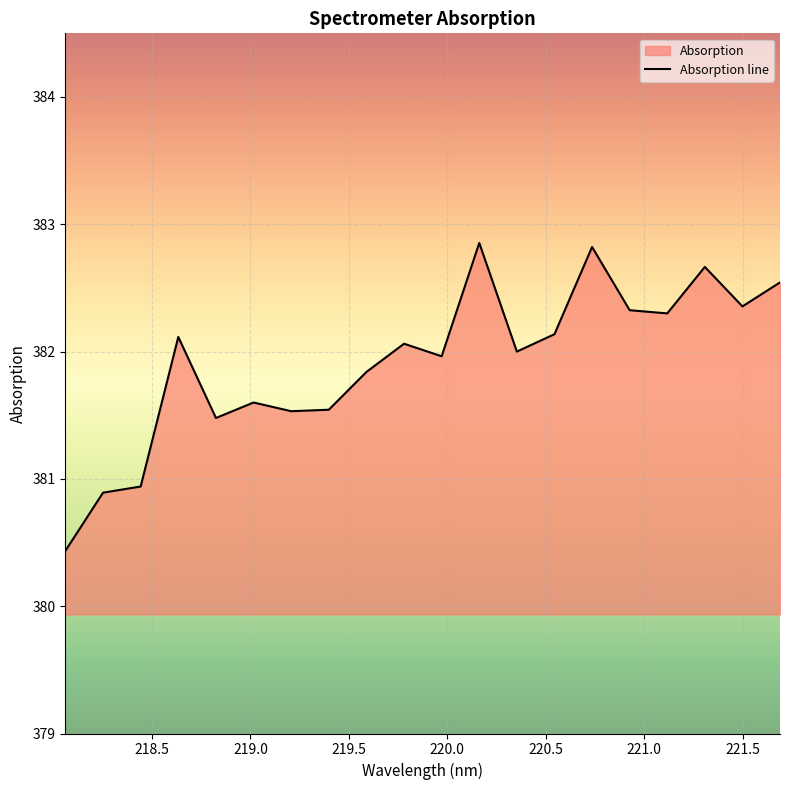

What is the smallest value displayed?

380.4